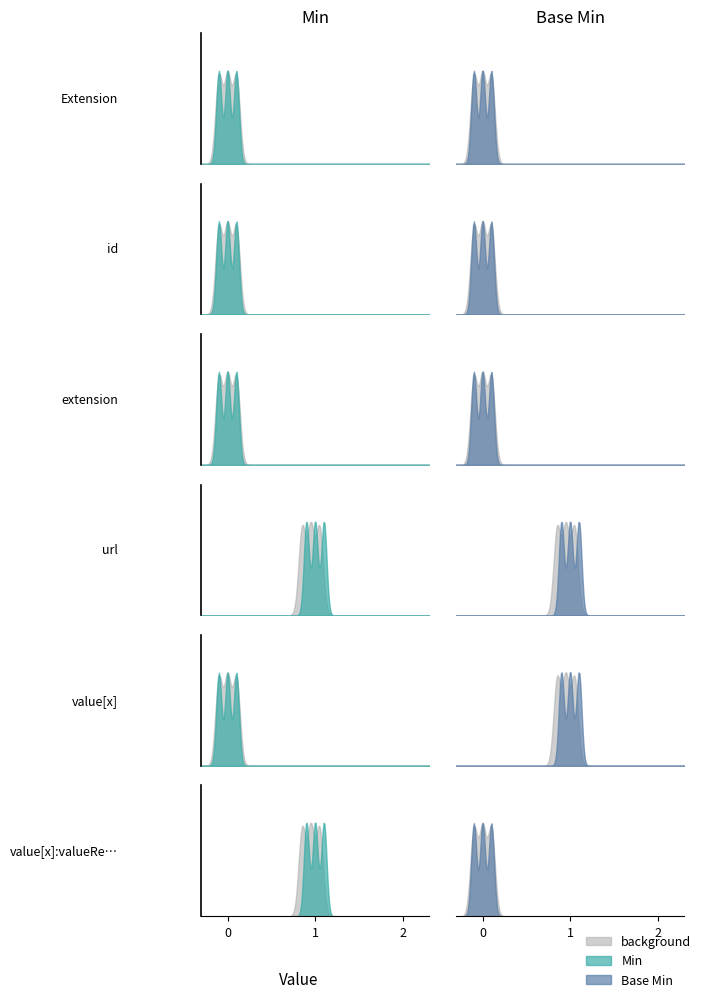

What is the label of the 6th point from the right?

Extension